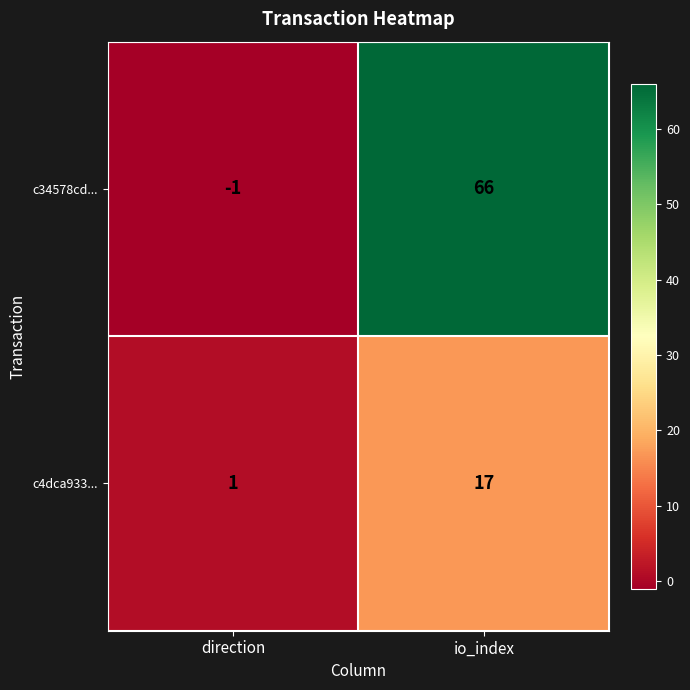

What is the difference between the maximum and minimum values in the c4dca933... series?

16